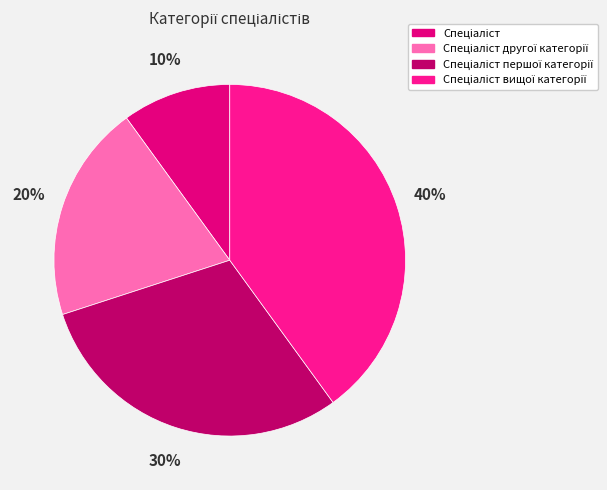

What is the smallest slice in the pie chart?

Спеціаліст